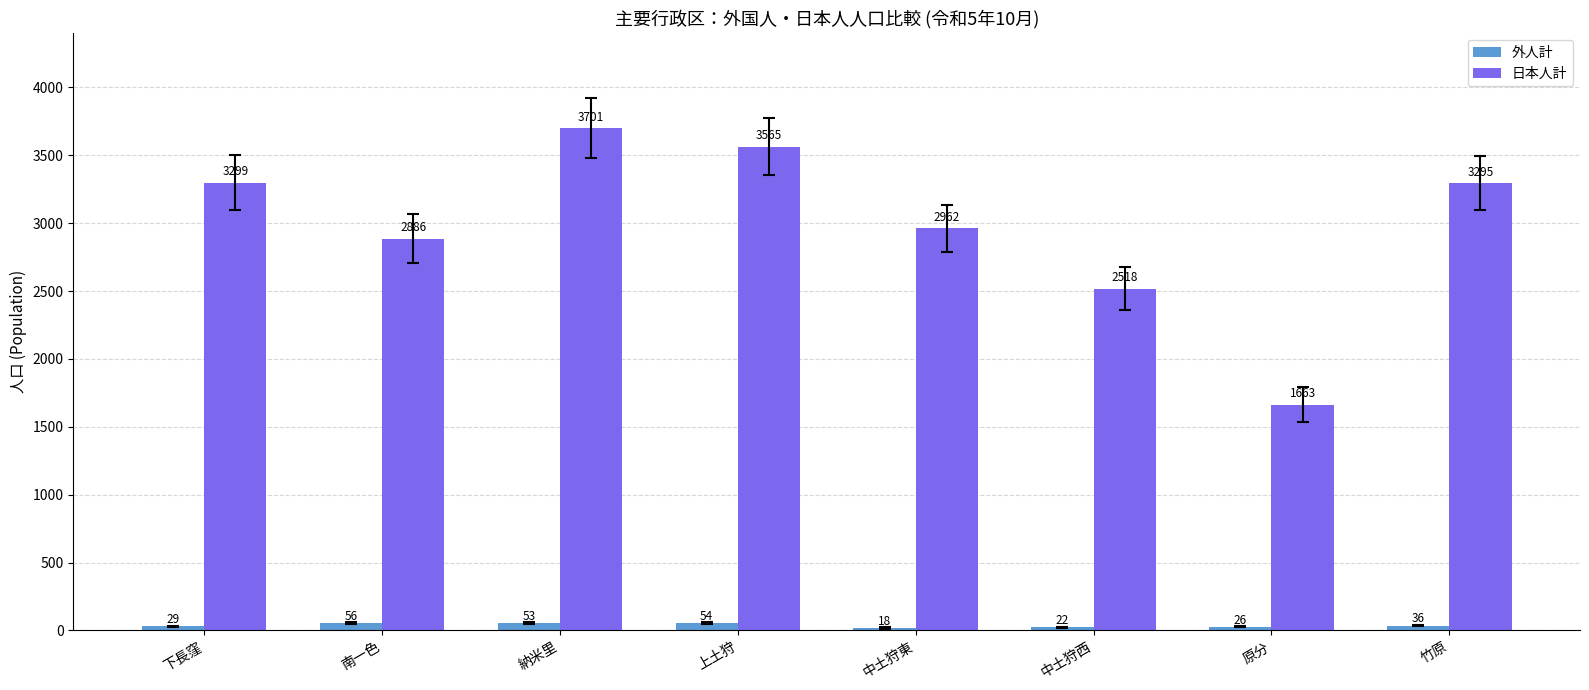

What is the average value of the 外人計 series?

37